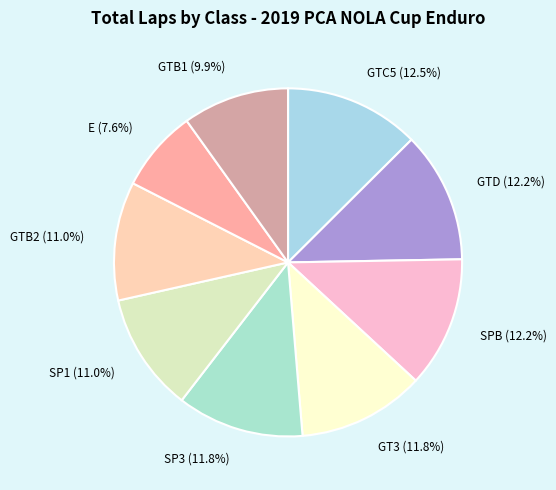

Between SPB and GTB2, which is larger?

SPB